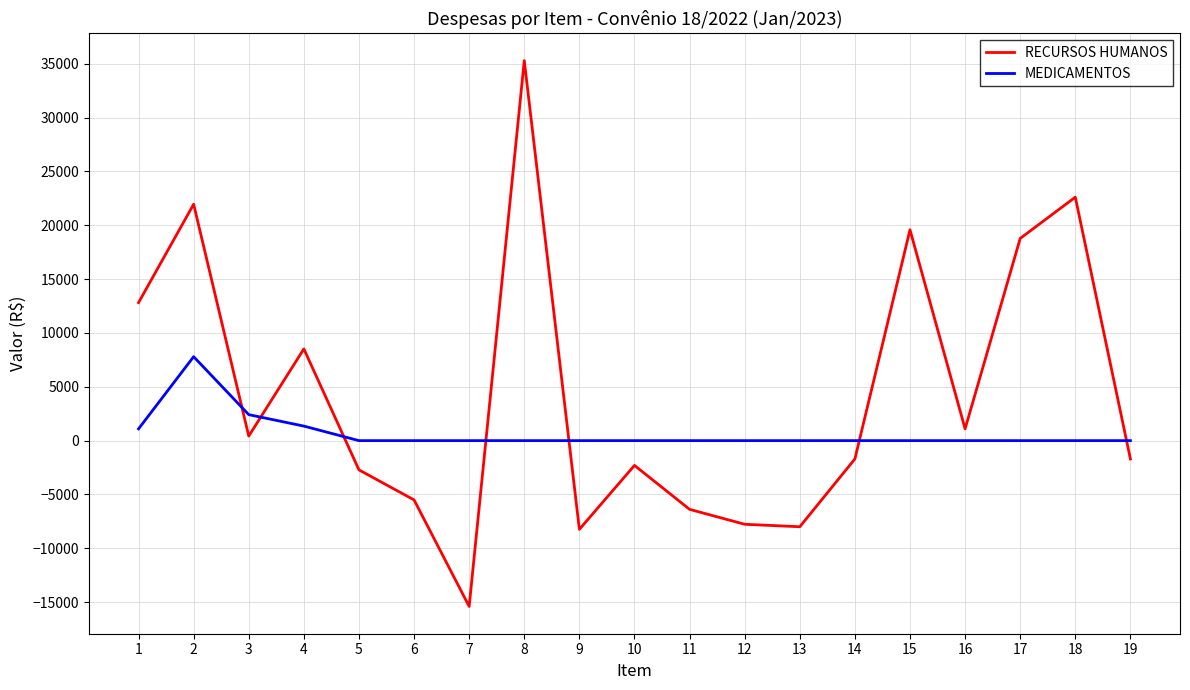

The RECURSOS HUMANOS series shows -15401.0 at 7. True or false?

True